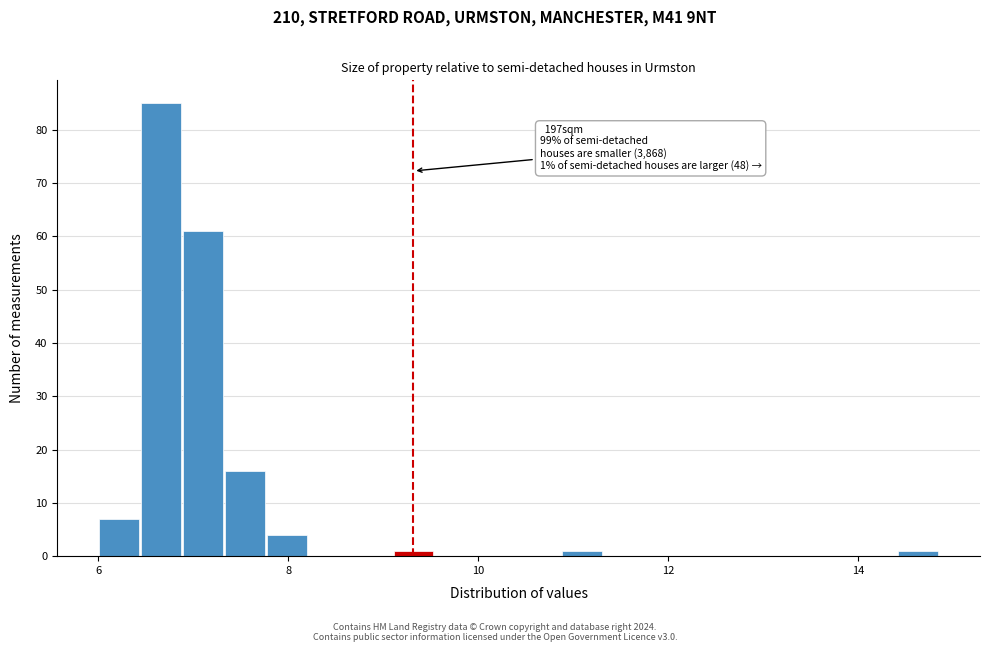

Read against the x-axis, roughly where is the centre of the tallest bar?

6.6